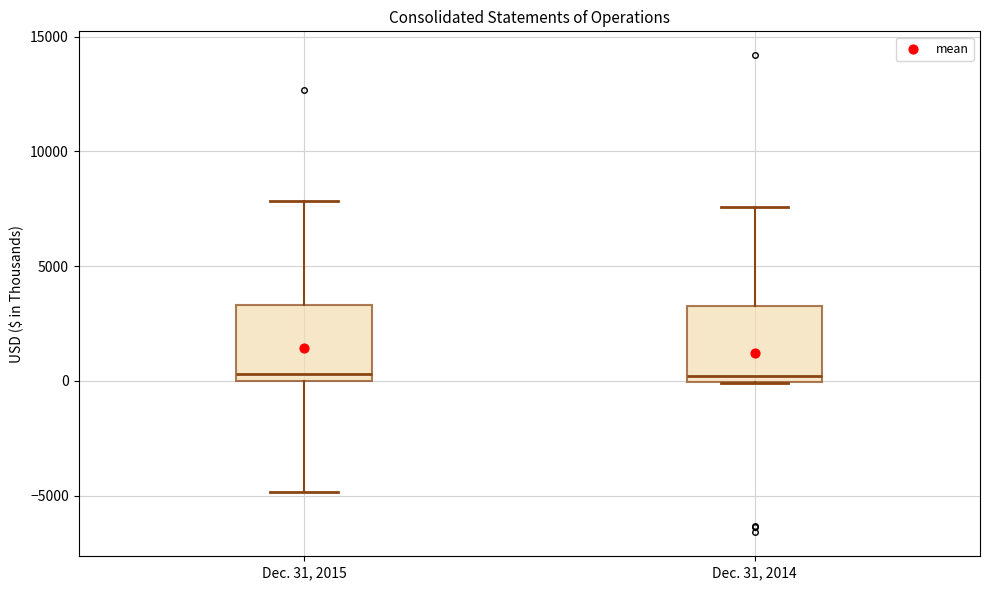

Reading left to right, read every box against the y-axis: the position of its median line, the range the box covers, and the ends of its whiskers. The values are not printed on the chart, so give them approximately, as read against the axis.

Dec. 31, 2015: median 500, box 0 to 3500, whiskers -5000 to 8000
Dec. 31, 2014: median 0 (just above the box's lower edge), box 0 to 3500, whiskers 0 to 7500